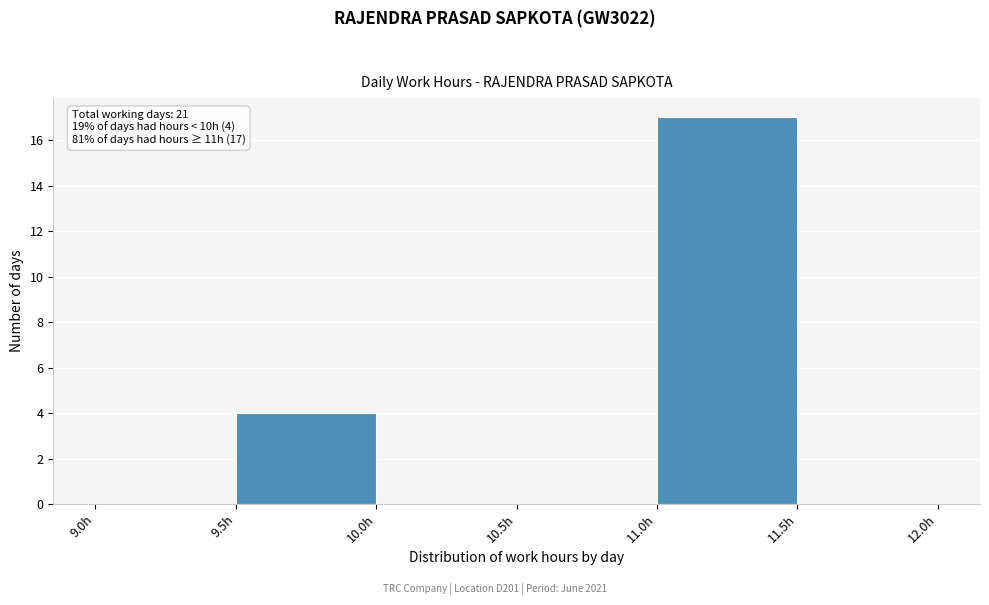

Which range on the x-axis has the tallest bar?

11.0 to 11.5